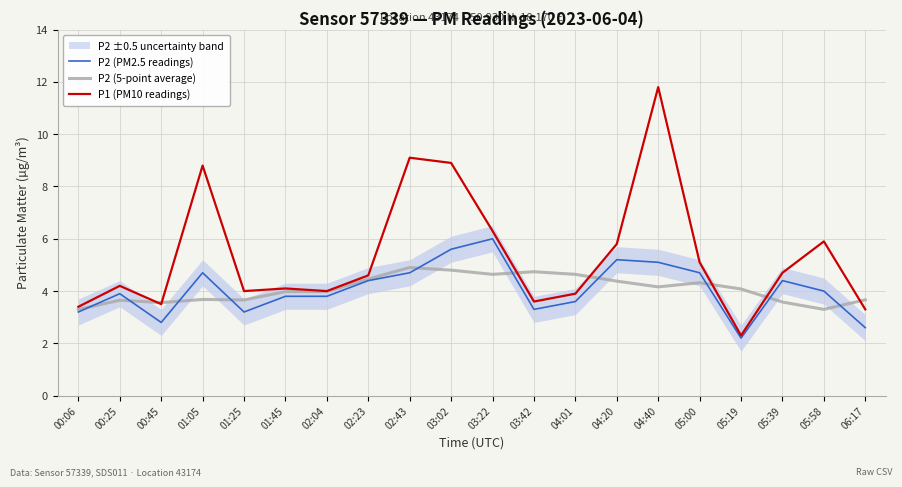

Reading left to right, extract all data points from this chart.

P2 (PM2.5 readings): 3.2	3.9	2.8	4.7	3.2	3.8	3.8	4.4	4.7	5.6	6.0	3.3	3.6	5.2	5.1	4.7	2.2	4.4	4.0	2.6
P2 (5-point average): 3.3	3.6	3.6	3.7	3.7	4.0	4.0	4.5	4.9	4.8	4.6	4.7	4.6	4.4	4.2	4.3	4.1	3.6	3.3	3.7
P1 (PM10 readings): 3.4	4.2	3.5	8.8	4.0	4.1	4.0	4.6	9.1	8.9	6.3	3.6	3.9	5.8	11.8	5.1	2.3	4.7	5.9	3.3